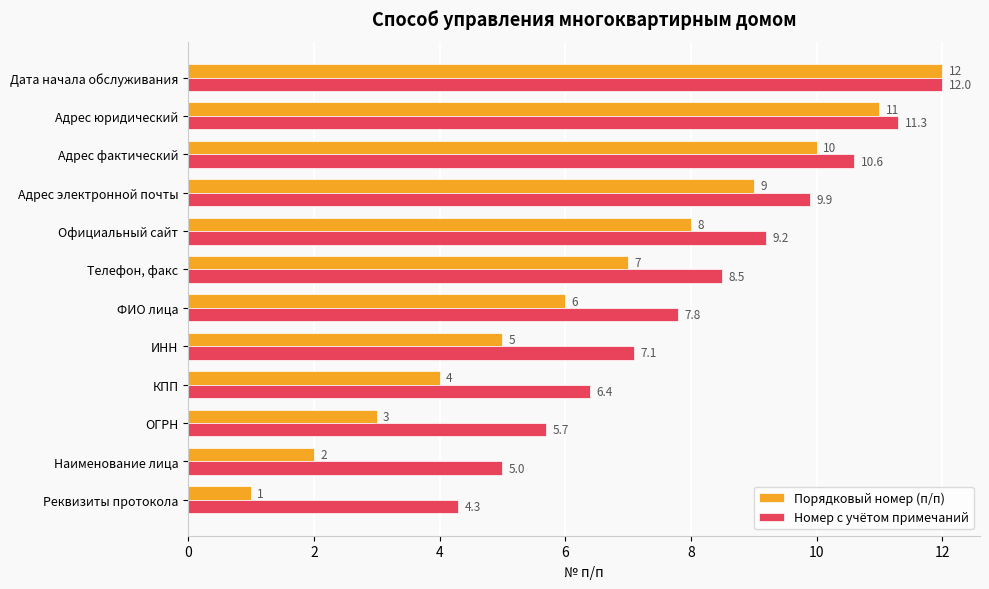

What is the difference between the maximum and minimum values in the Номер с учётом примечаний series?

7.7